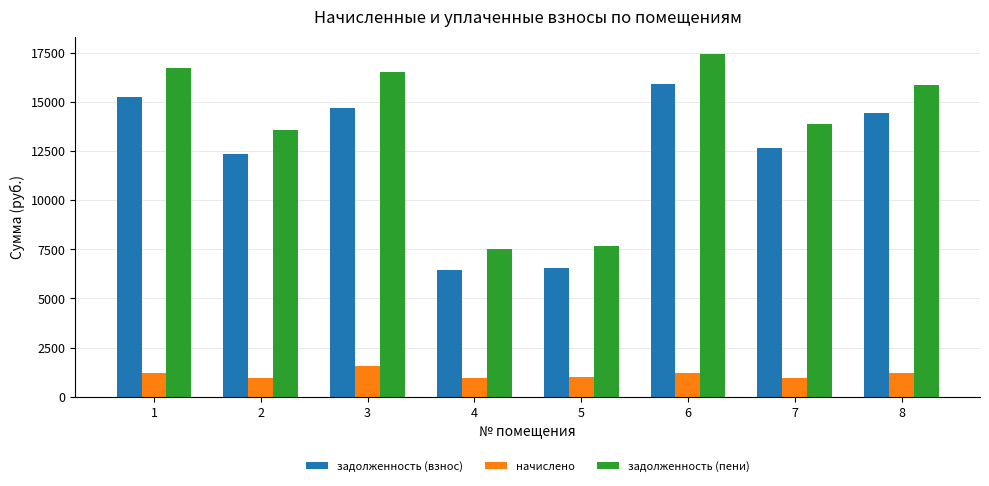

What is the sum of all задолженность (взнос) values?

98314.9